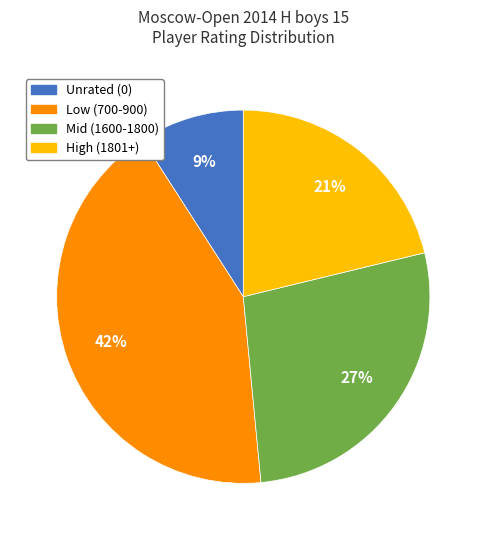

To the nearest percent, what is the average slice percentage?

25%